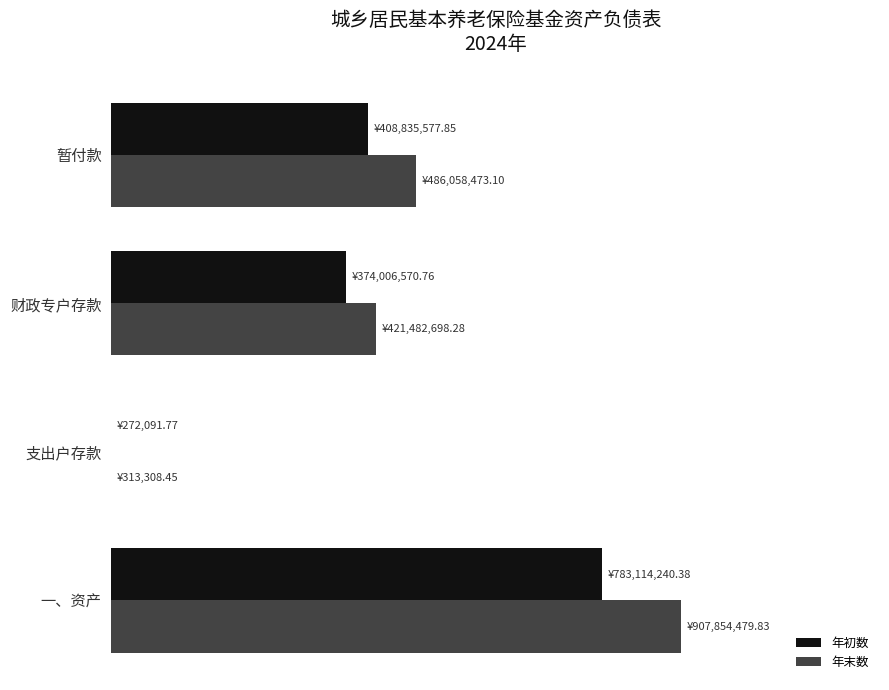

What are all the series names shown in the legend?

年初数, 年末数